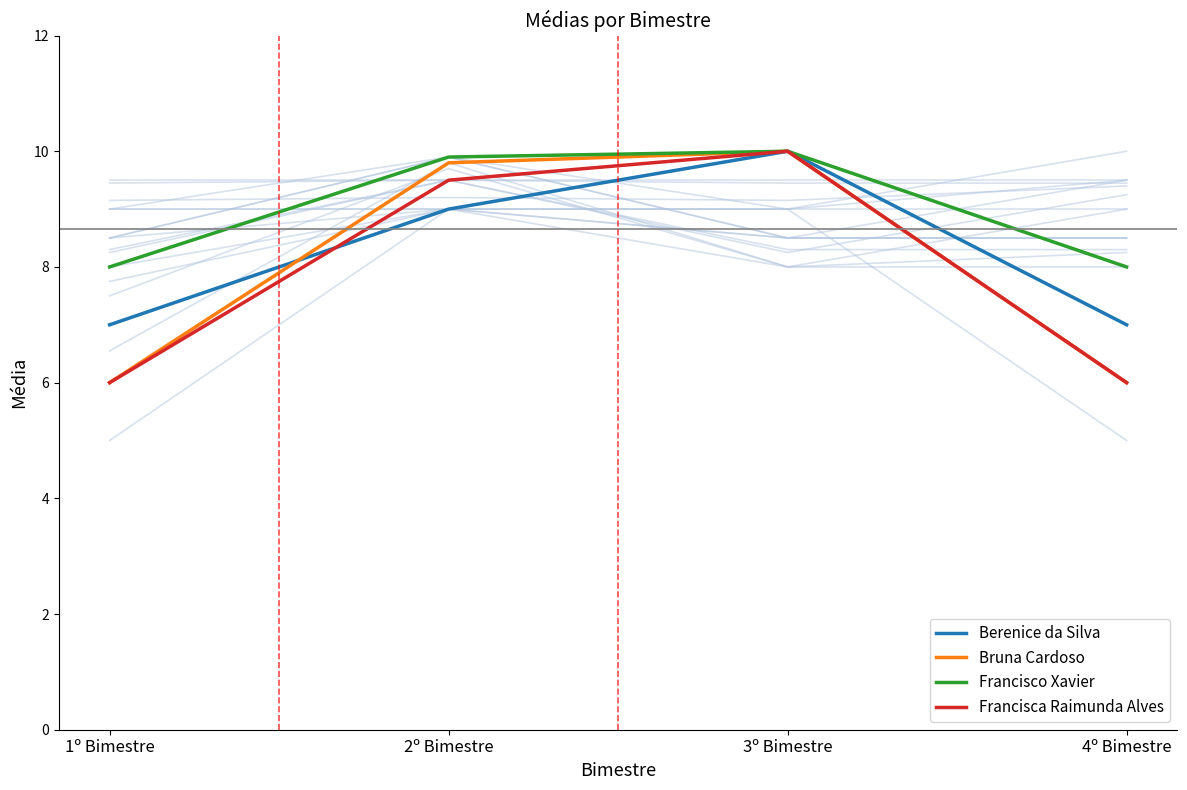

What is the minimum value shown in the chart?

6.0